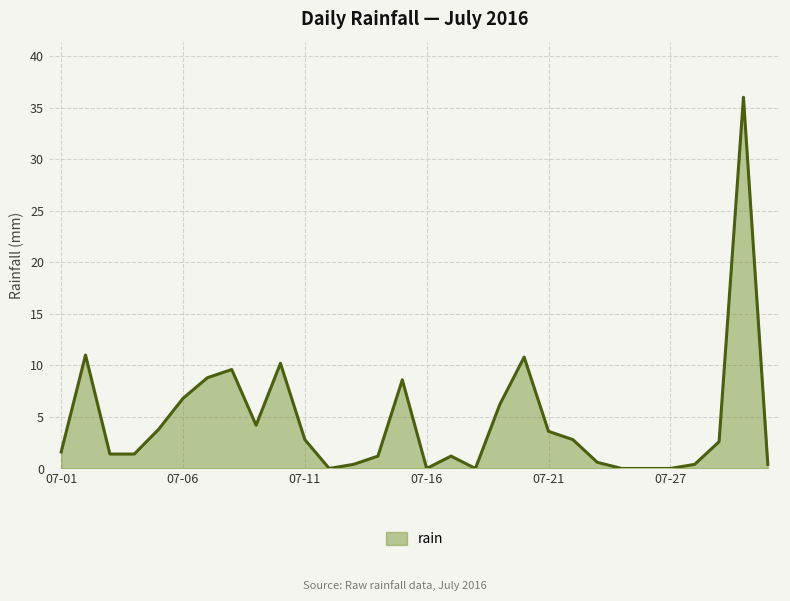

What is the maximum value shown in the chart?

36.0